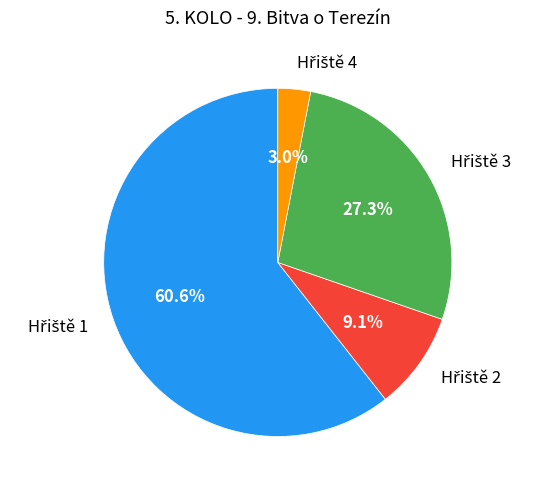

Does any single category account for the majority?

Yes